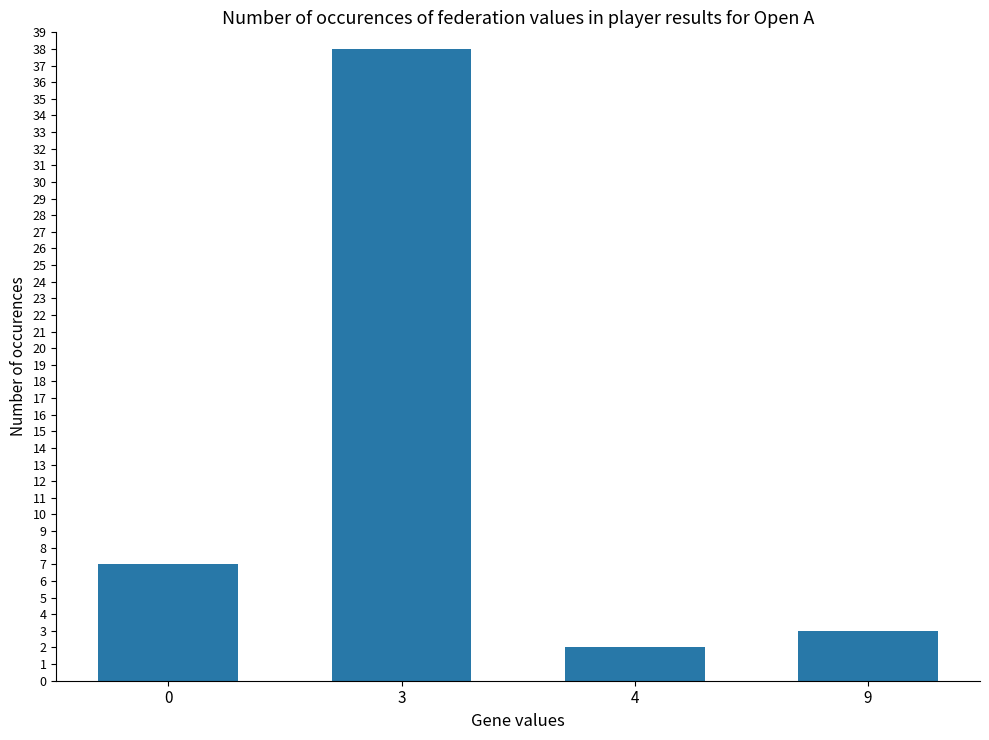

Does the chart contain any negative values?

No